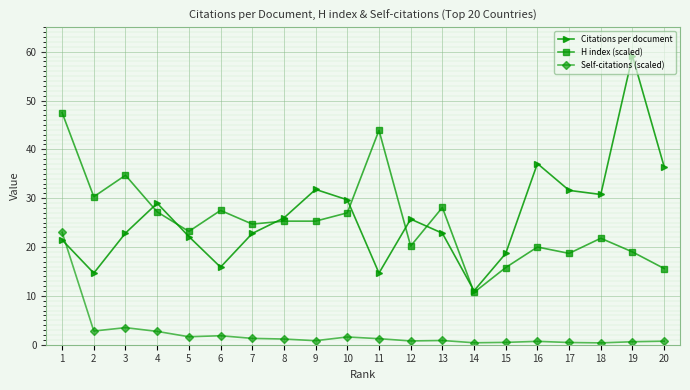

List the series in order of their peak value, lowest first.

Self-citations (scaled), H index (scaled), Citations per document